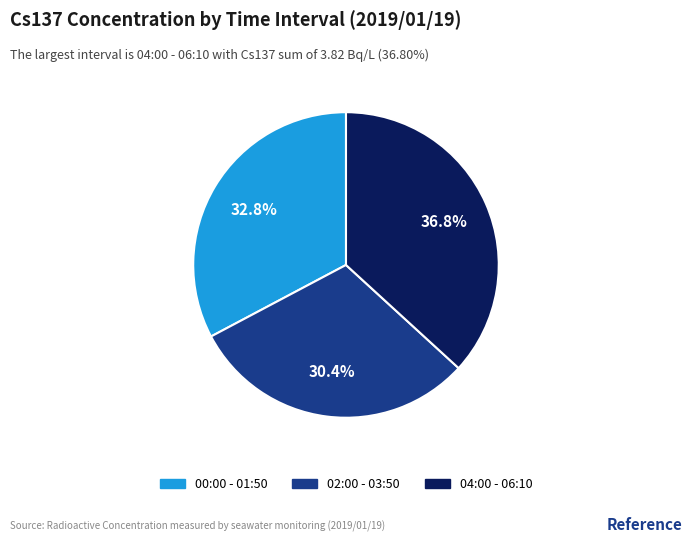

Is there any slice that represents more than half of the pie?

No